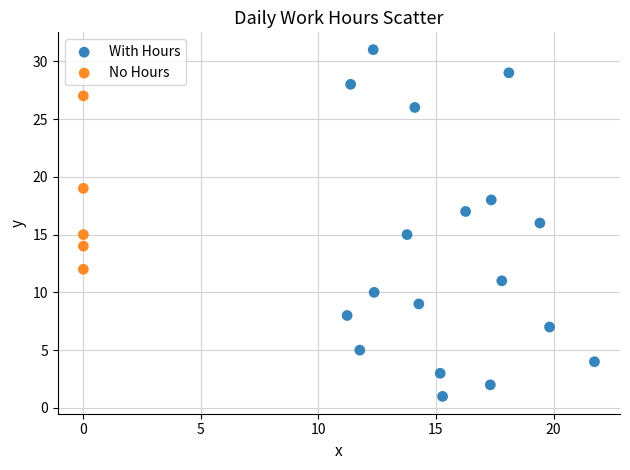

What are all the series names shown in the legend?

With Hours, No Hours